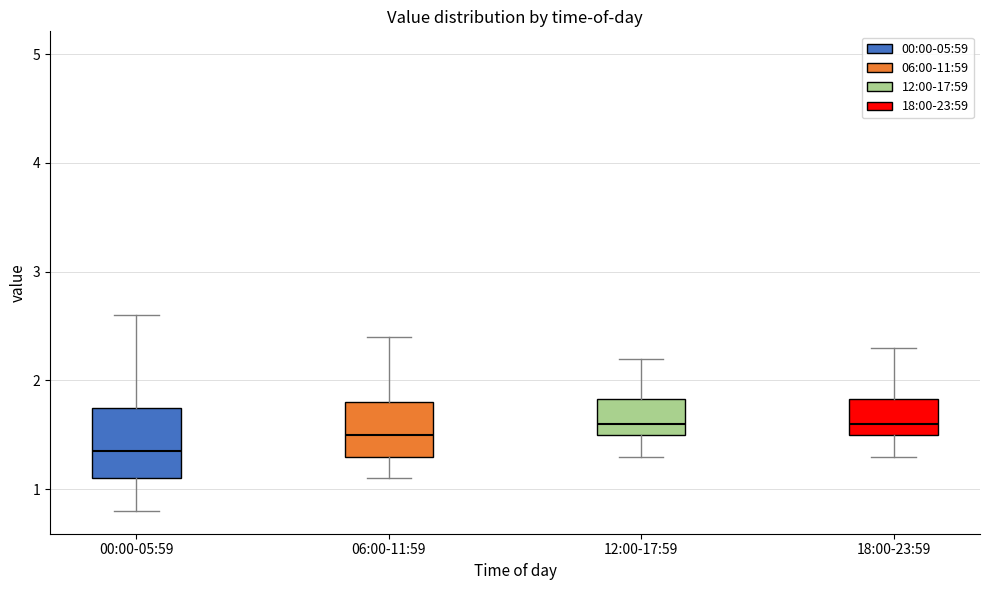

Comparing the boxes themselves (not the whiskers), which one is the tallest?

00:00-05:59